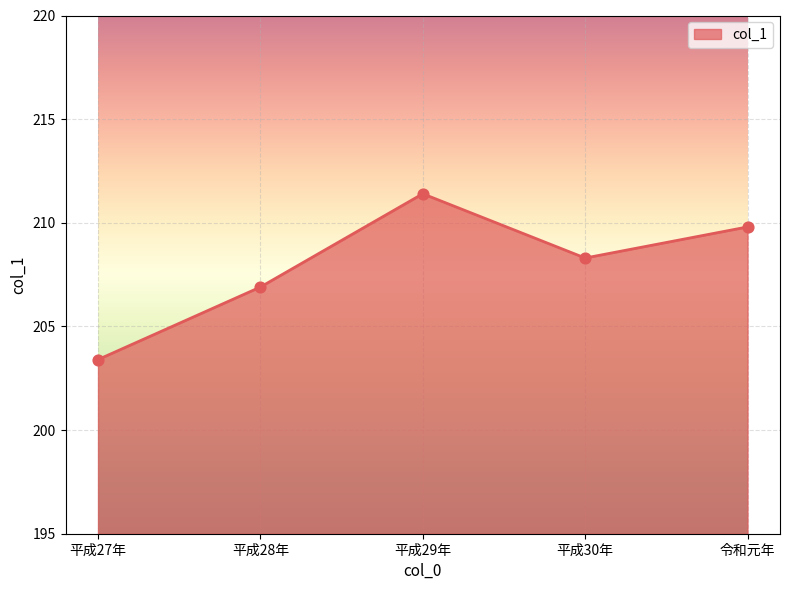

What is the ratio of the value at 平成27年 to the value at 平成28年?

1.0